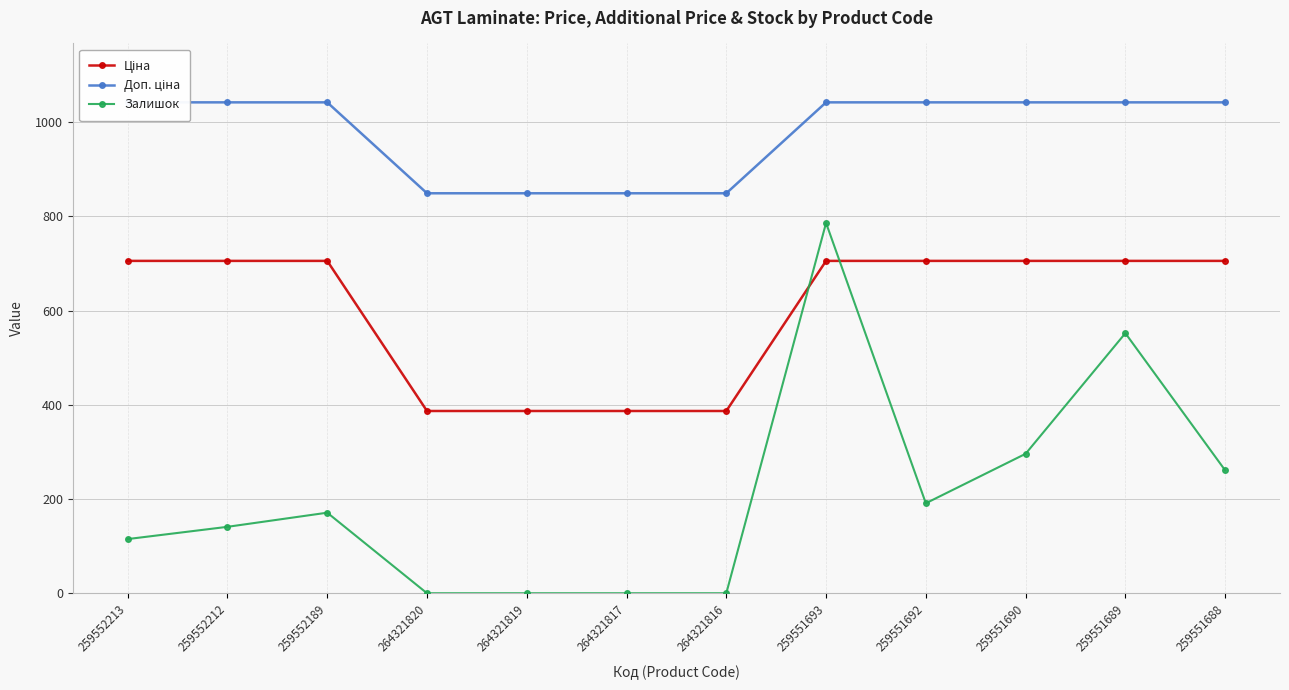

At 264321817, list the series in order from smallest to largest.

Залишок, Ціна, Доп. ціна